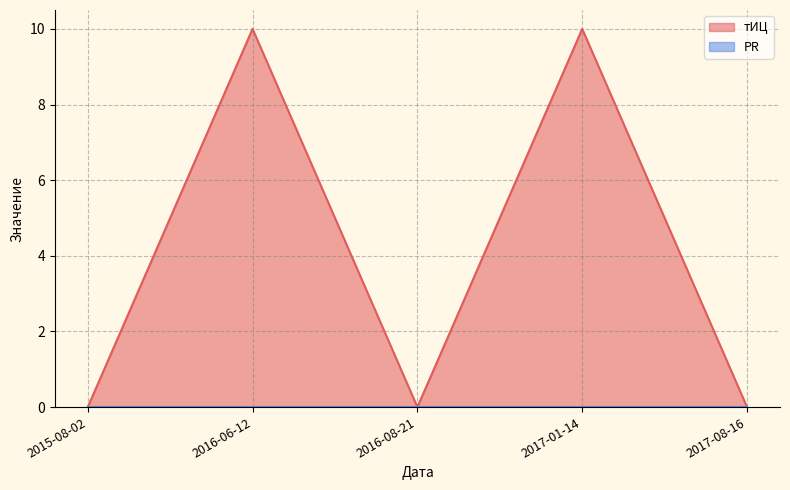

List the labels in order of value, largest first.

2016-06-12, 2017-01-14, 2015-08-02, 2016-08-21, 2017-08-16